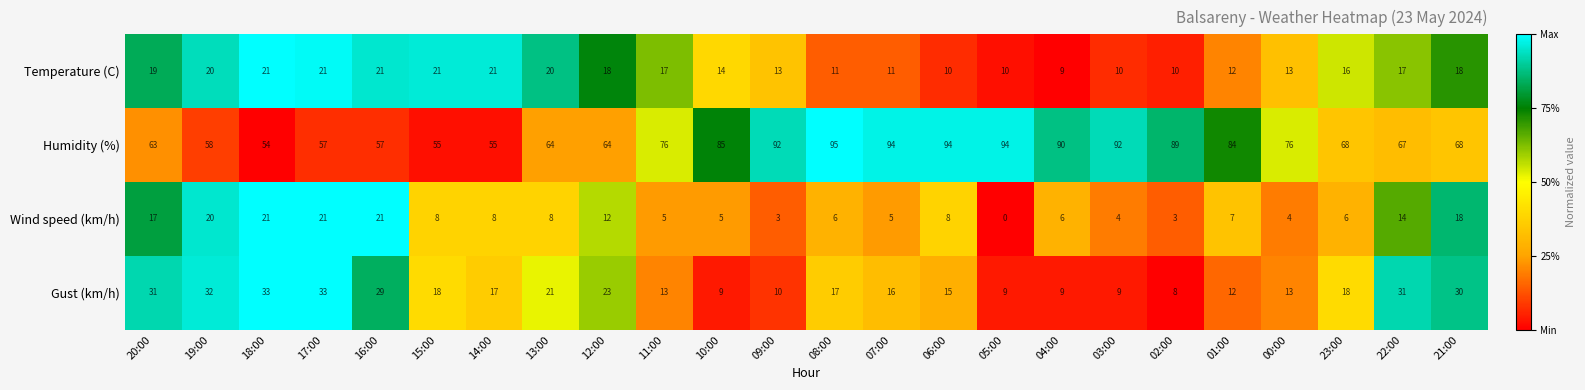

What is the total value across all series at 15:00?

102